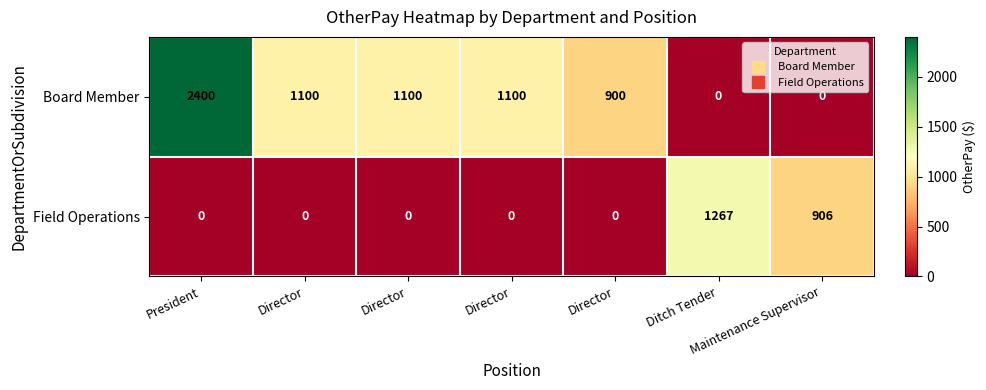

At which category is the sum across all series the highest?

President